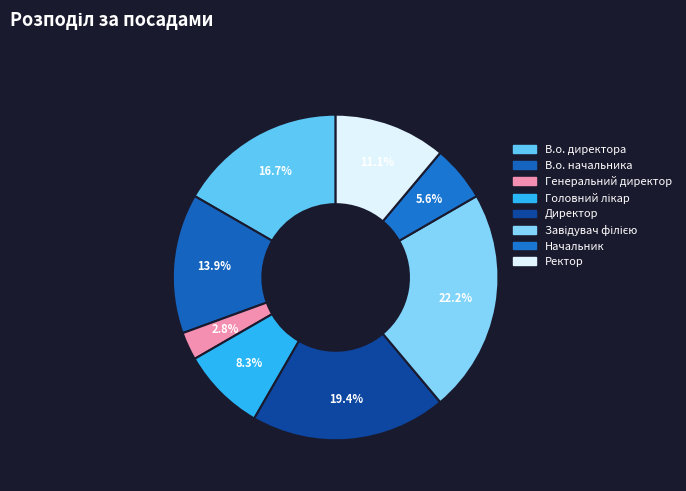

Rank the categories by value from lowest to highest.

Генеральний директор, Начальник, Головний лікар, Ректор, В.о. начальника, В.о. директора, Директор, Завідувач філією